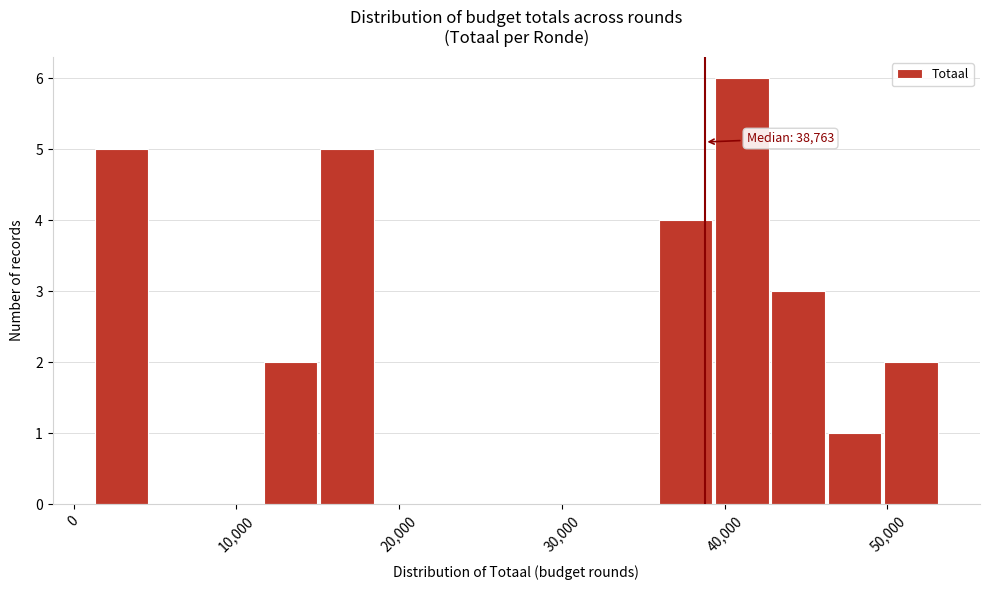

Read against the x-axis, roughly where is the centre of the tallest bar?

41000